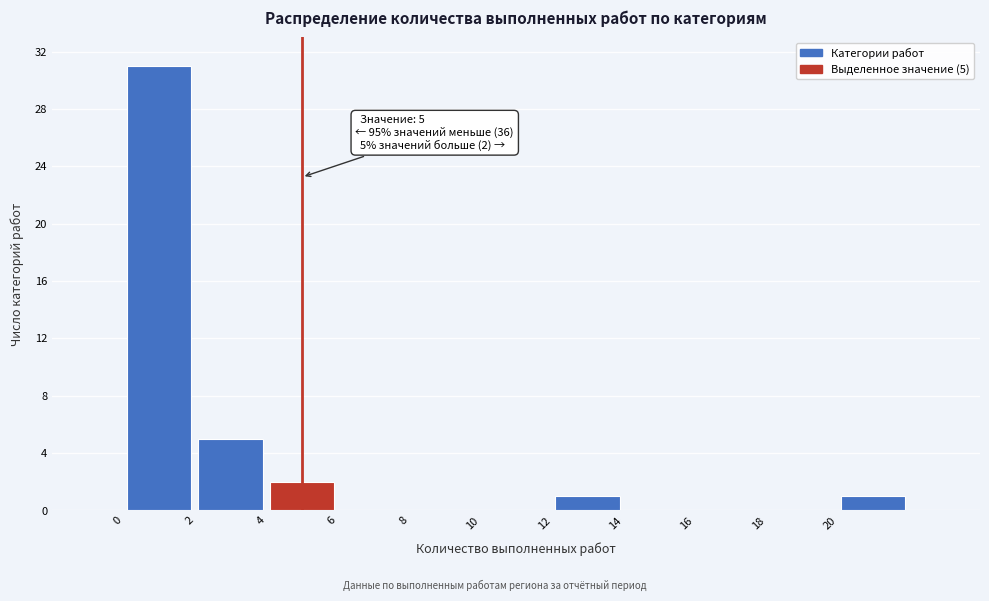

Over which range of the x-axis is the bar tallest?

0 to 2